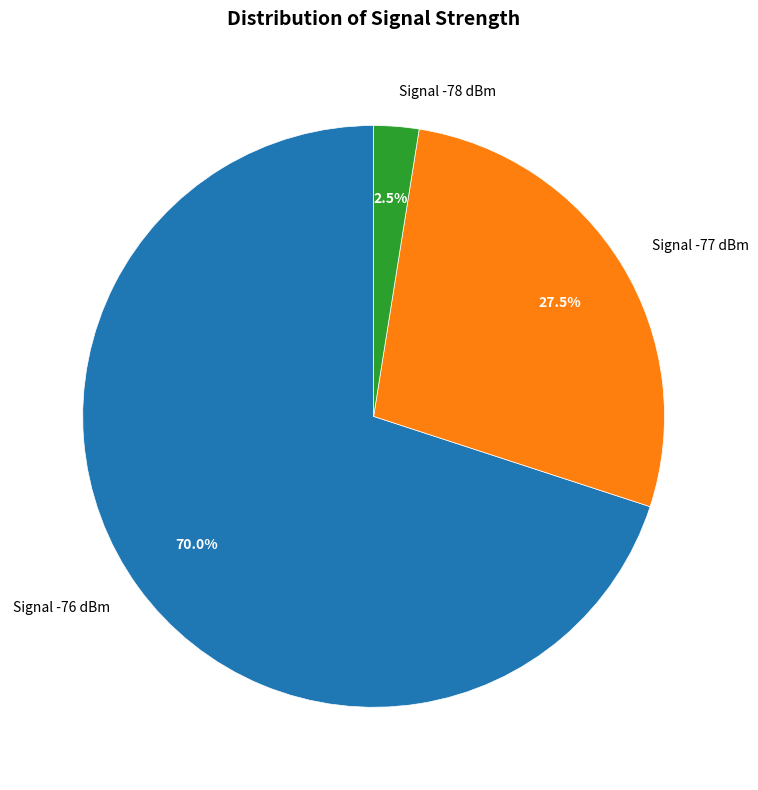

Rank the categories by value from highest to lowest.

Signal -76 dBm, Signal -77 dBm, Signal -78 dBm